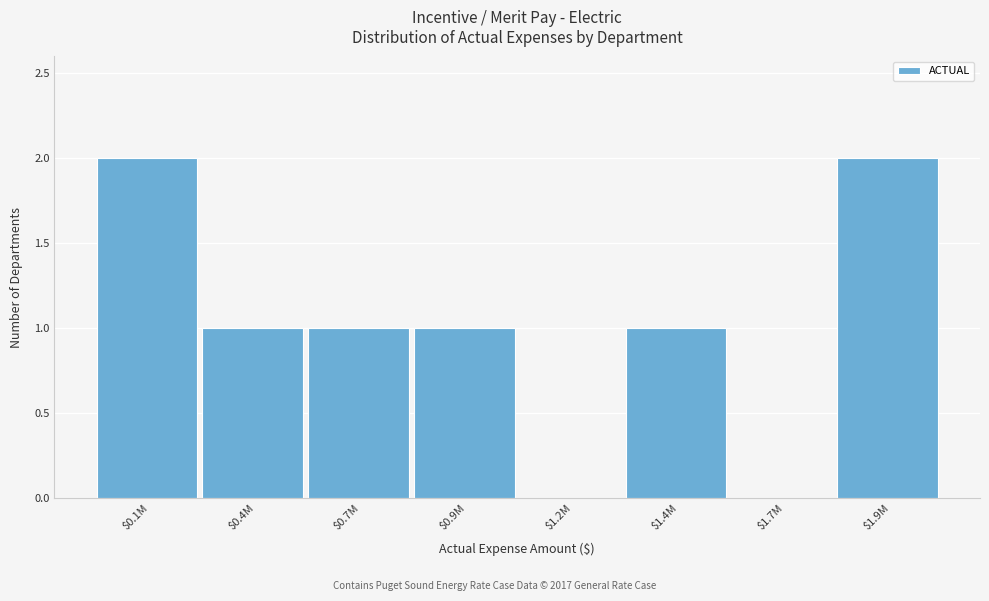

Is it true that the value at $0.4M is 2?

False